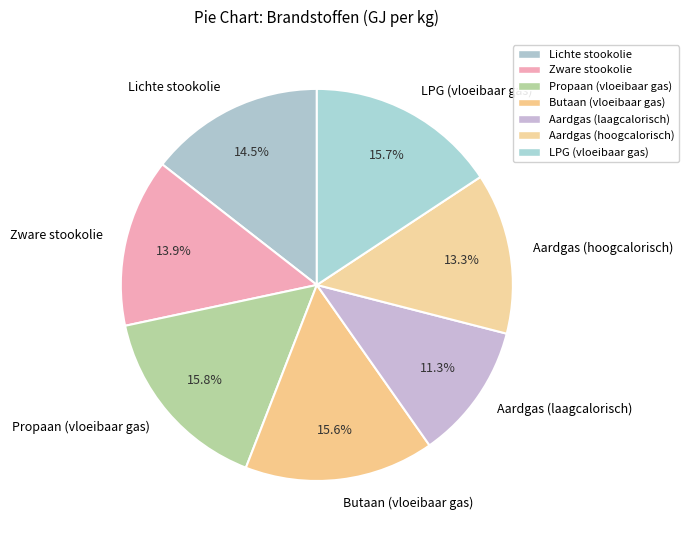

Is there any slice that represents more than half of the pie?

No